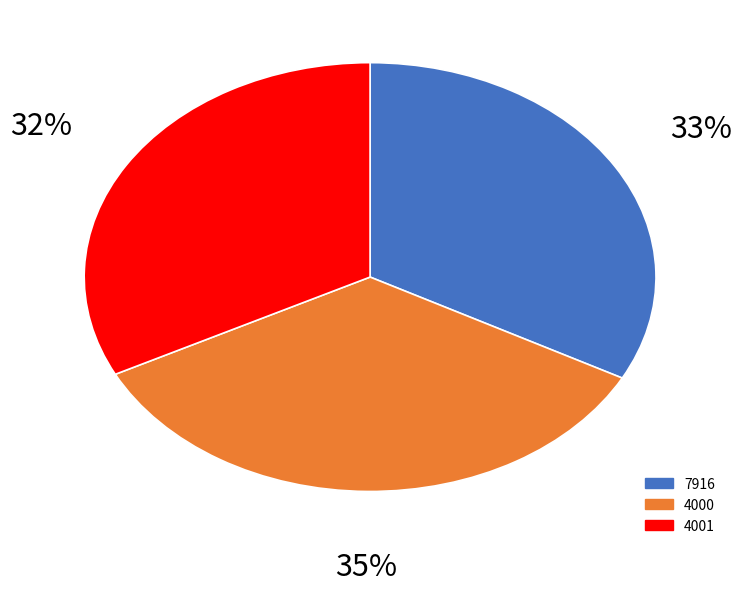

Is it true that 4001 is 32% of the pie?

True